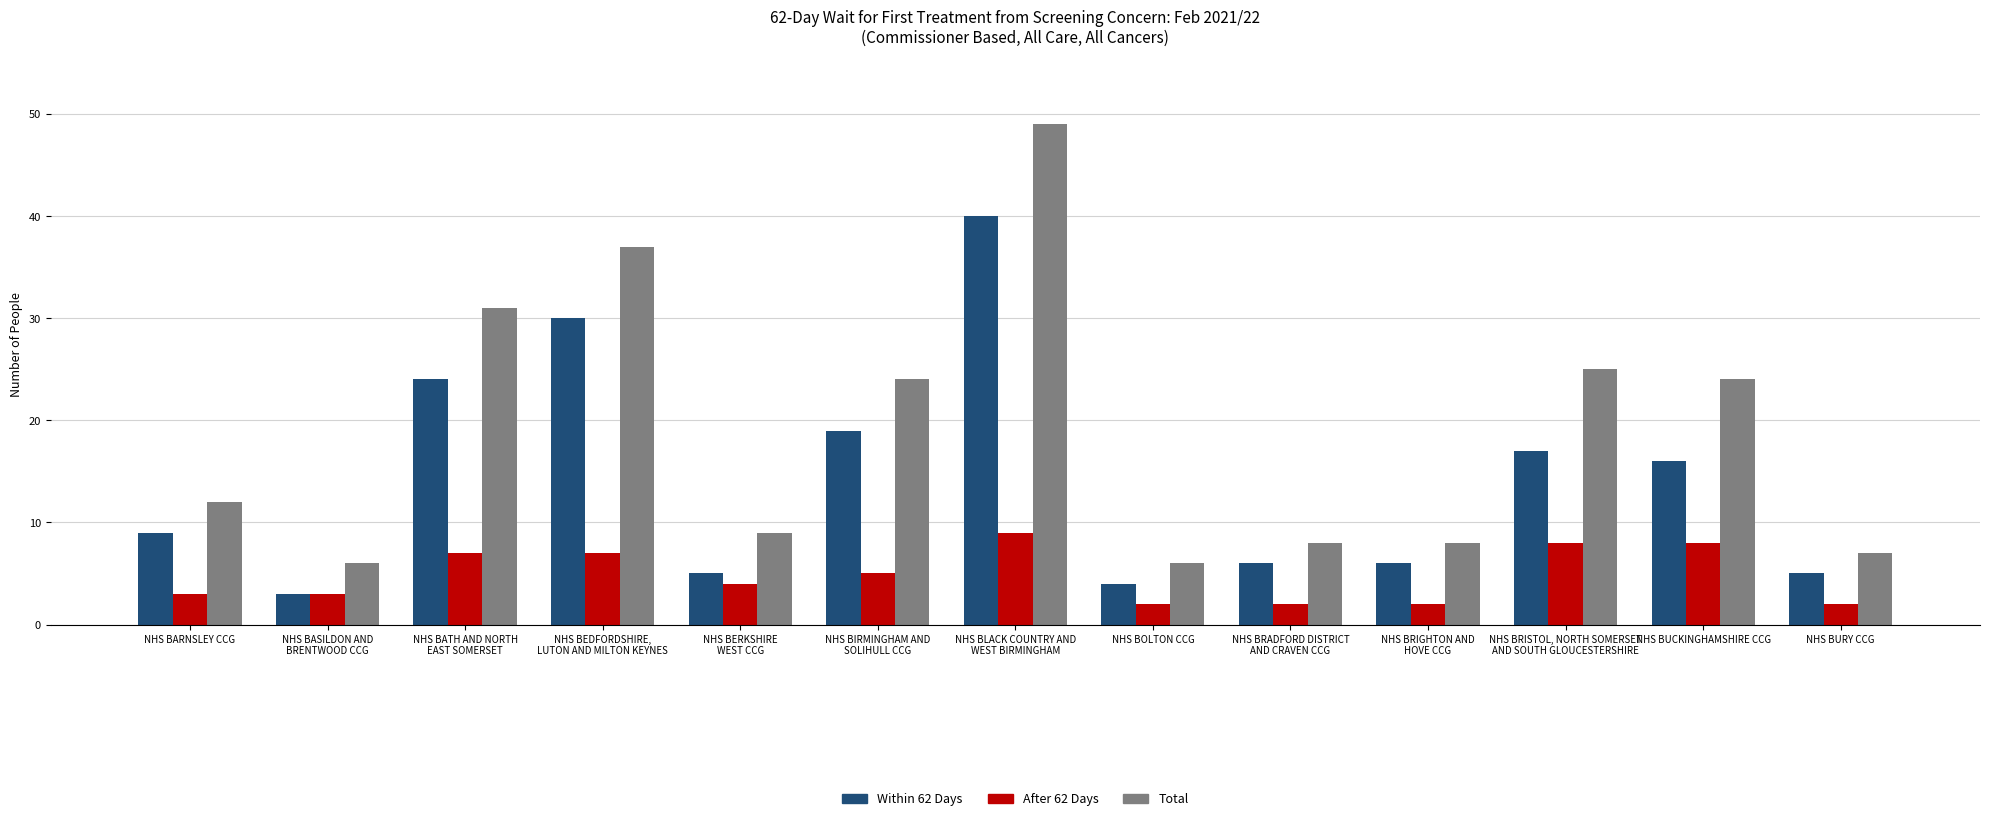

How many bars are there in total?

39